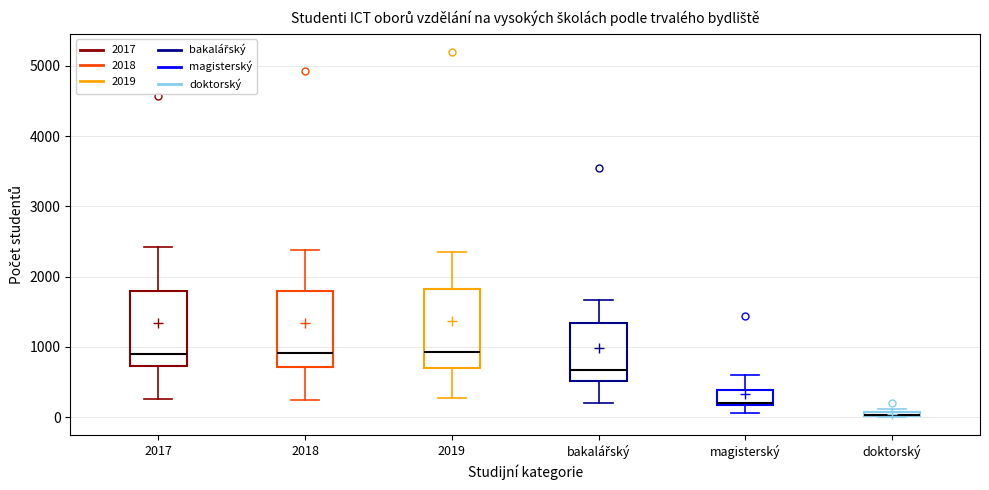

Where is the upper edge of the box for doktorský on the y-axis? The values are not printed on the chart, so give them approximately, as read against the axis.

100